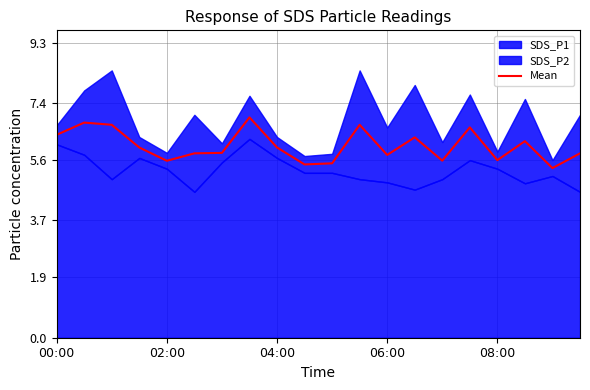

Is it true that Mean equals 1.4 at 06:00?

False